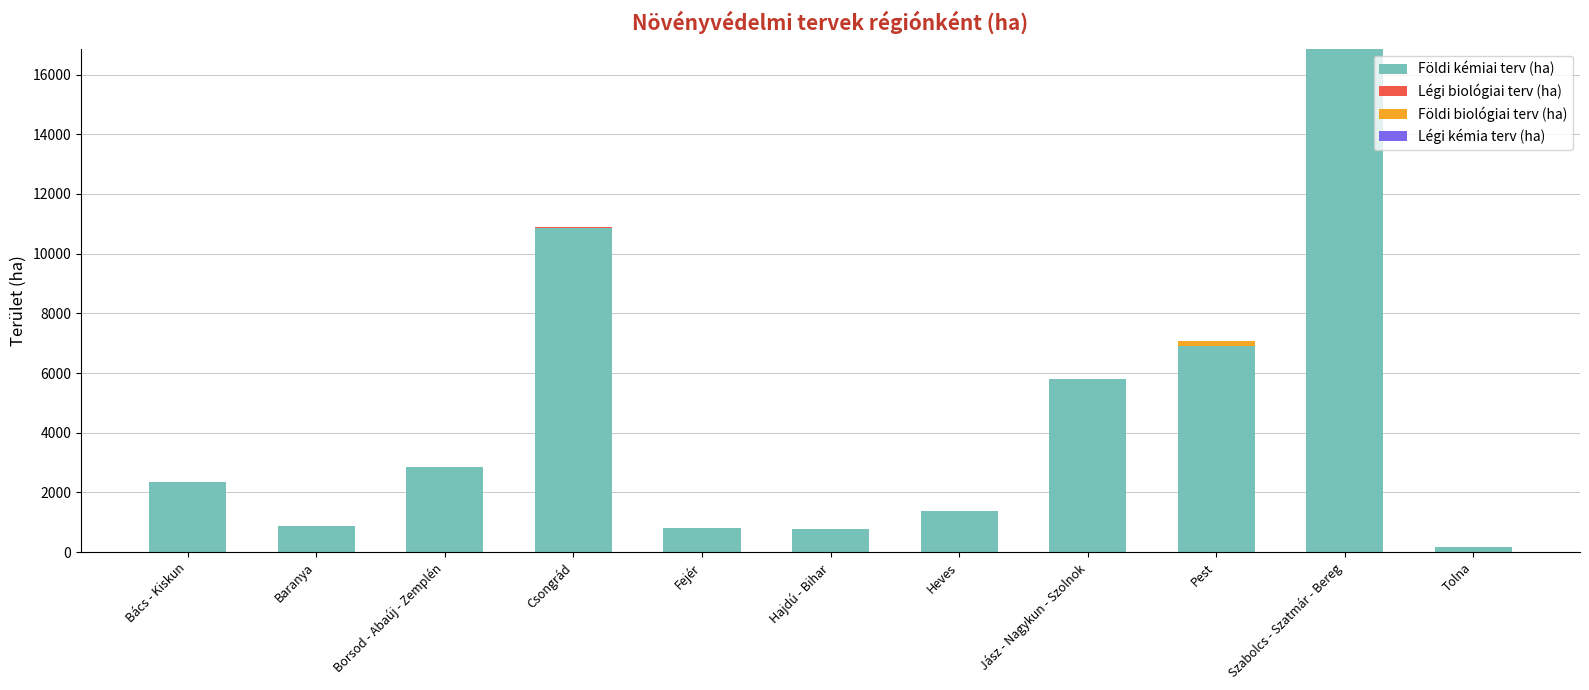

The Földi kémiai terv (ha) series shows 1367 at Fejér. True or false?

False